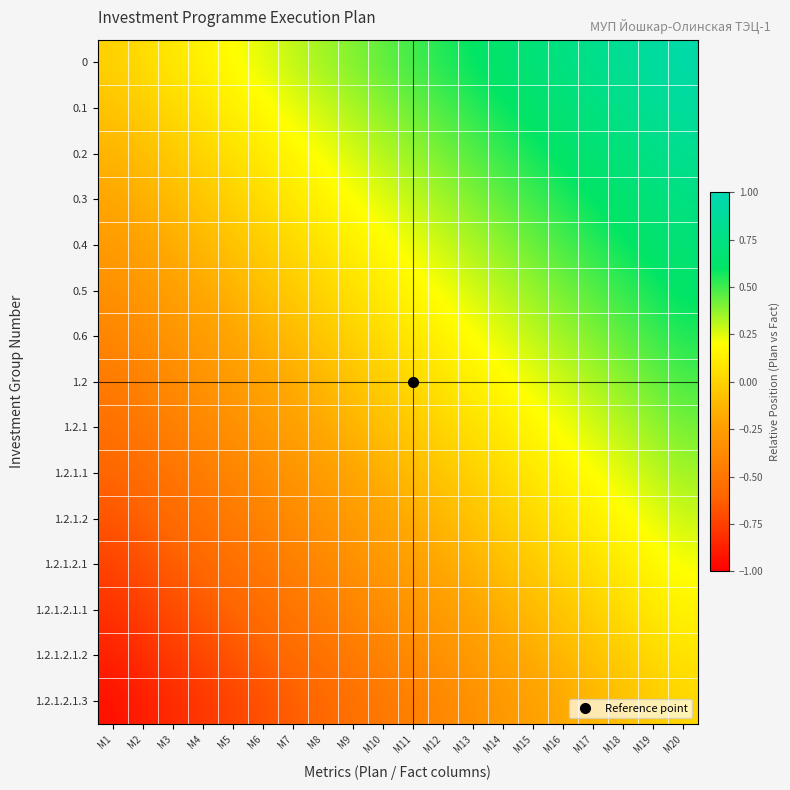

Rank the series by their maximum value, from highest to lowest.

0, 0.1, 0.2, 0.3, 0.4, 0.5, 0.6, 1.2, 1.2.1, 1.2.1.1, 1.2.1.2, 1.2.1.2.1, 1.2.1.2.1.1, 1.2.1.2.1.2, 1.2.1.2.1.3